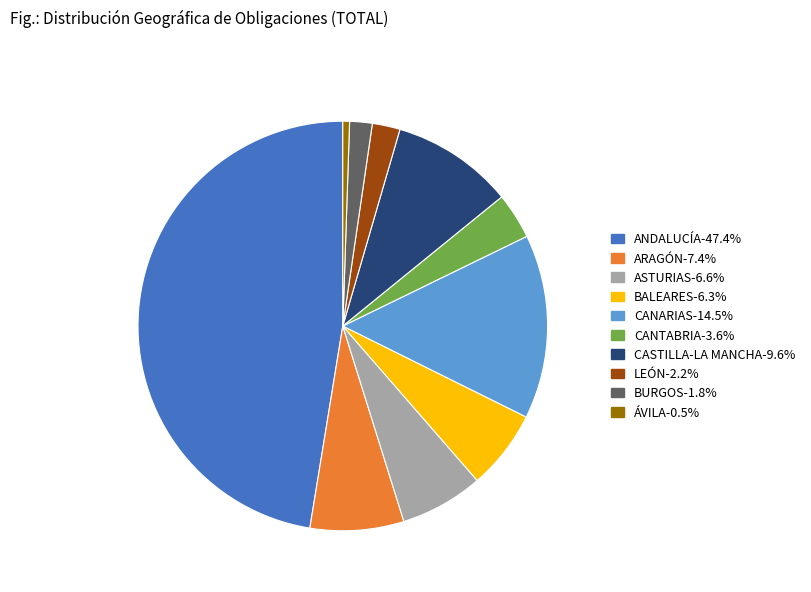

How many slices are in this pie chart?

10